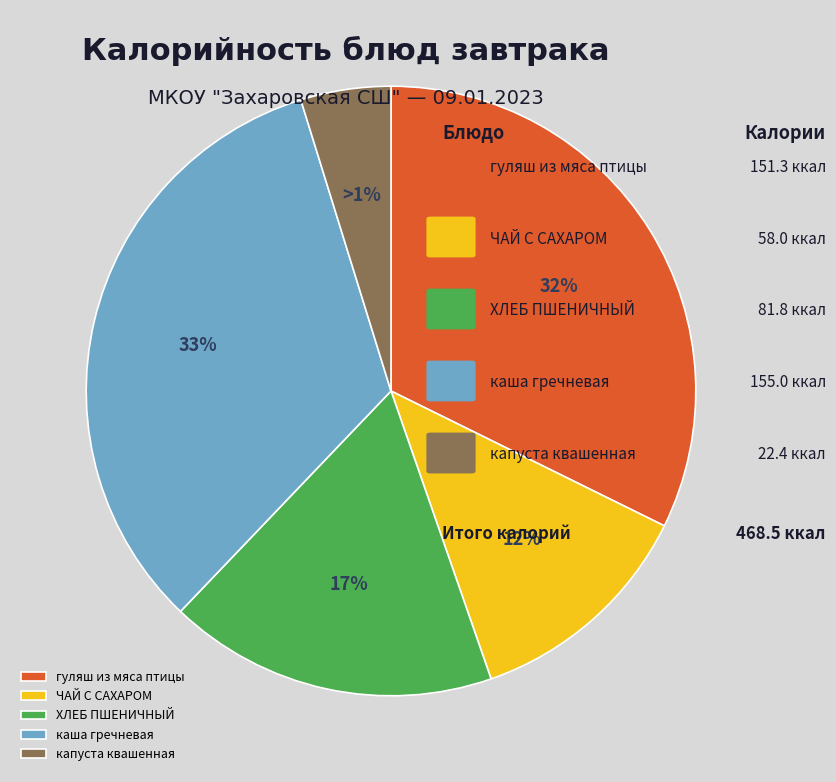

Approximately how many times larger is the value at ЧАЙ С САХАРОМ compared to гуляш из мяса птицы № 311 К?

0.4